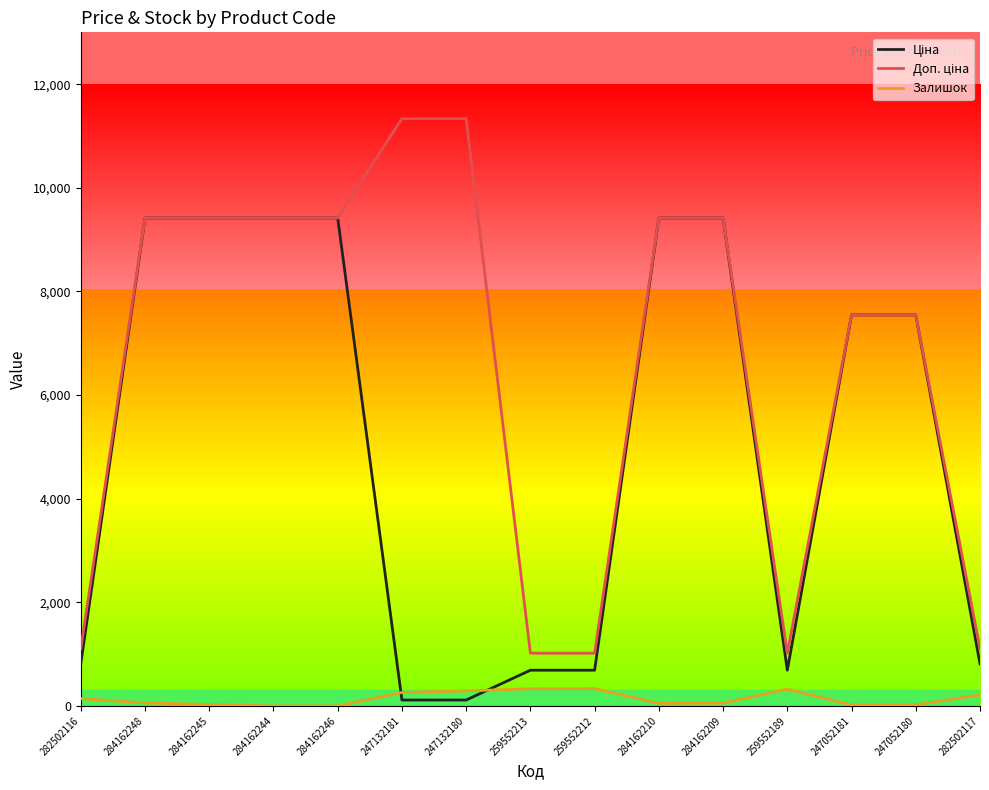

How many categories are shown in the chart?

15